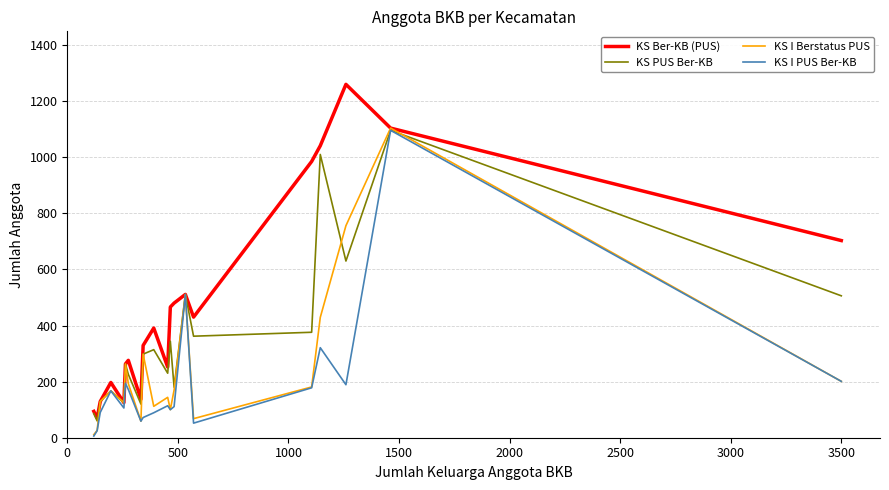

Which series has the largest total across all categories?

KS Ber-KB (PUS)